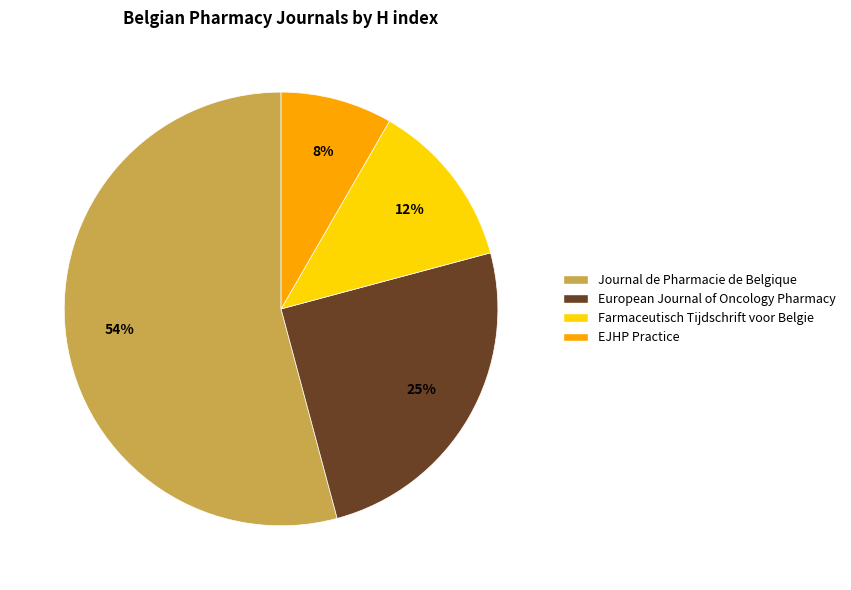

Rank the categories by value from highest to lowest.

Journal de Pharmacie de Belgique, European Journal of Oncology Pharmacy, Farmaceutisch Tijdschrift voor Belgie, EJHP Practice